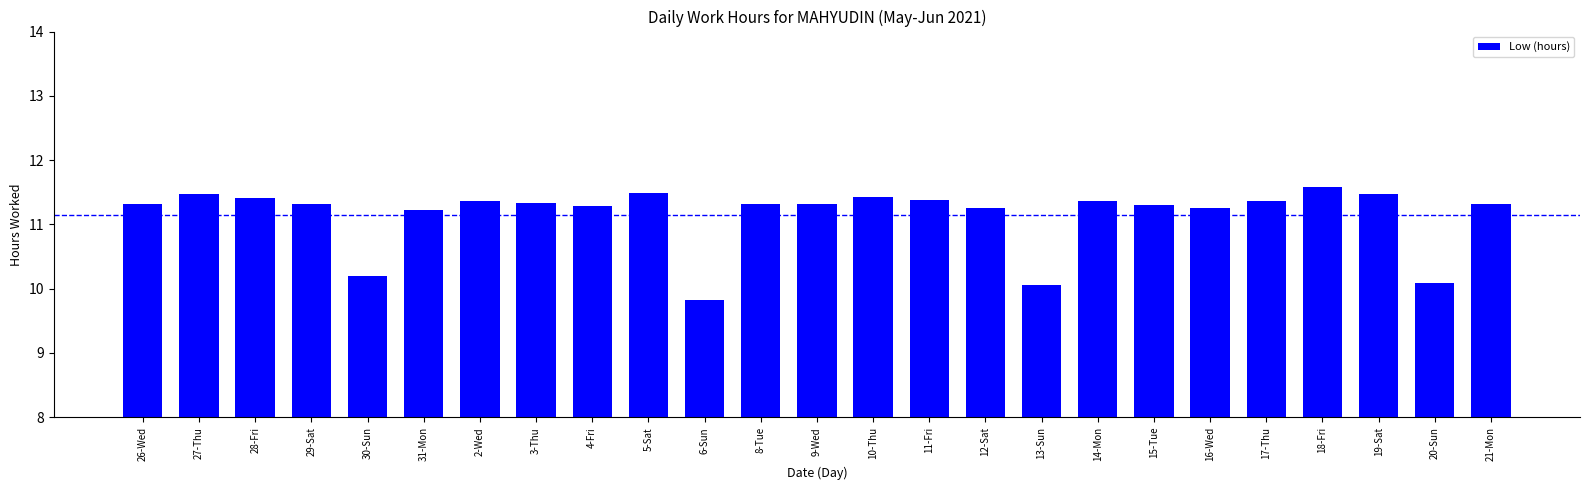

Which category has the lowest value across all series?

6-Sun